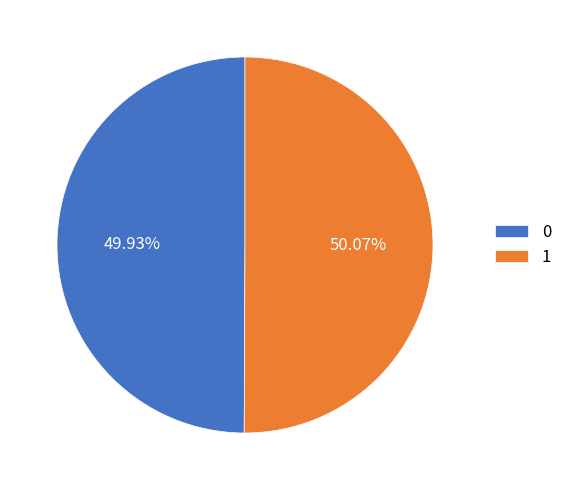

What is the ratio of the value at 0 to the value at 1?

1.0